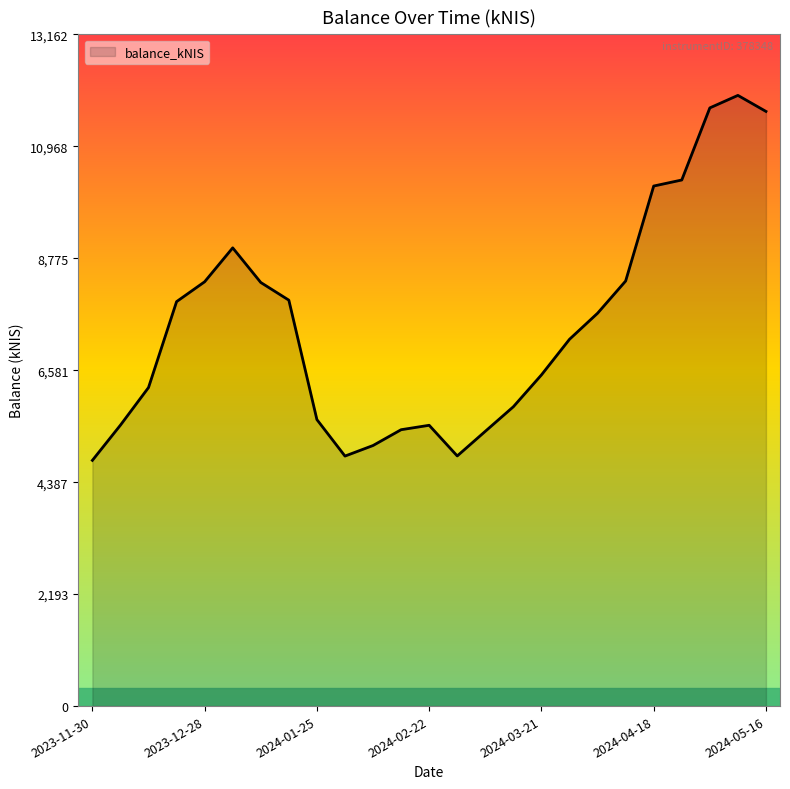

What is the greatest value displayed?

11965.9